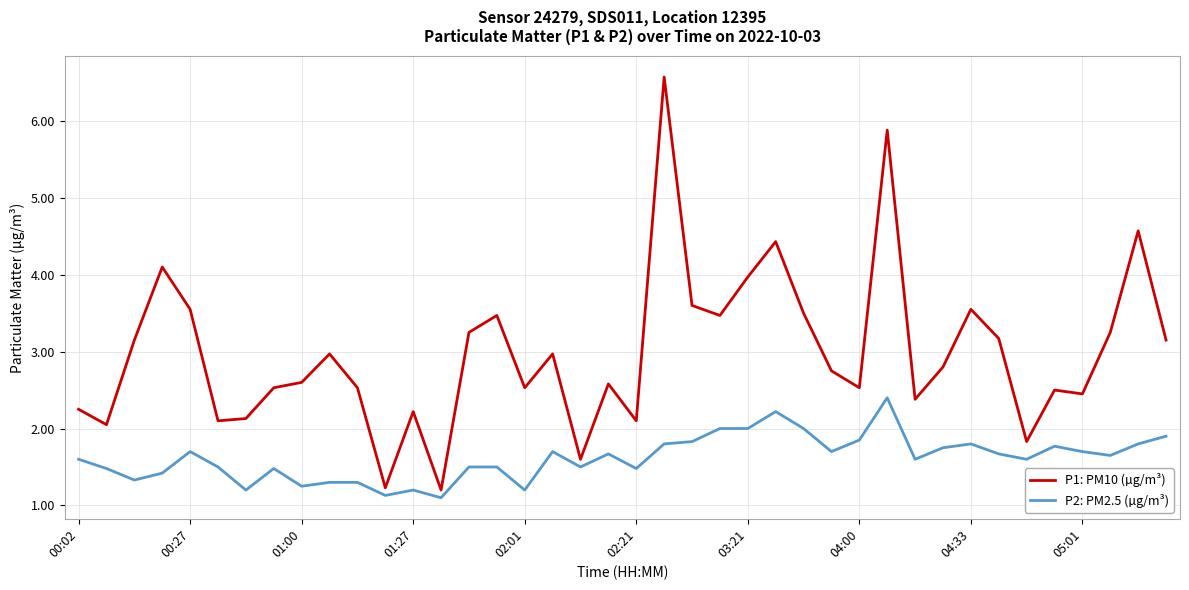

Which series has the largest total across all categories?

P1: PM10 (µg/m³)